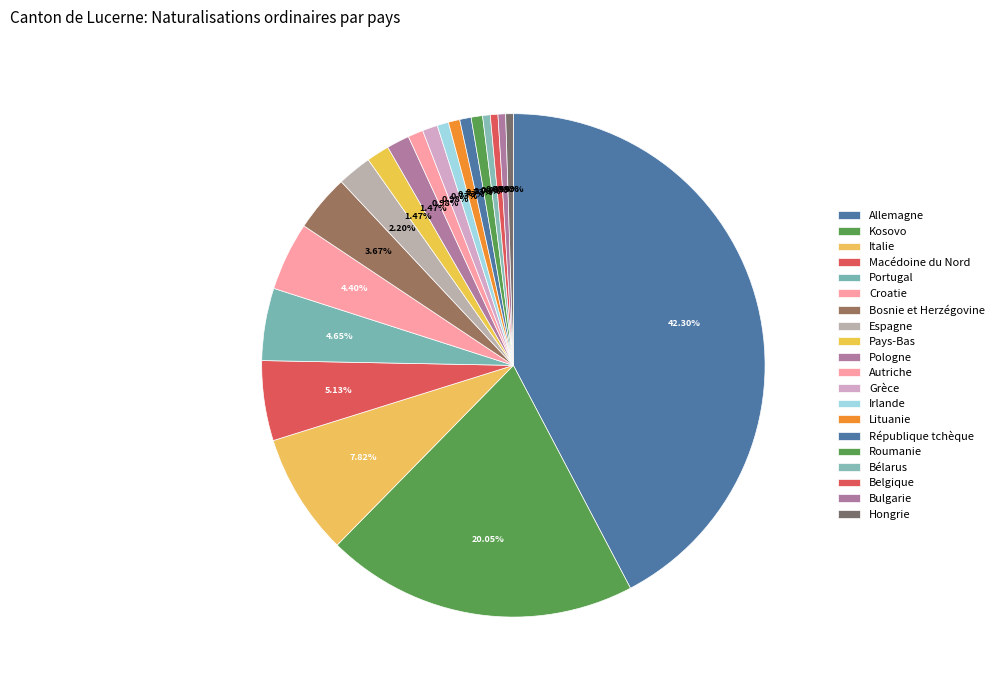

Between Portugal and Grèce, which is larger?

Portugal